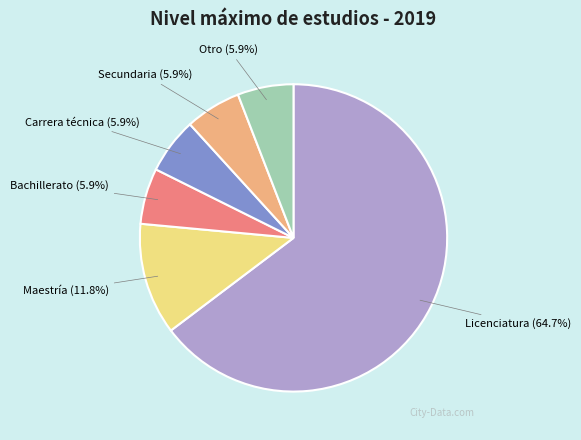

How many segments does this pie chart have?

6